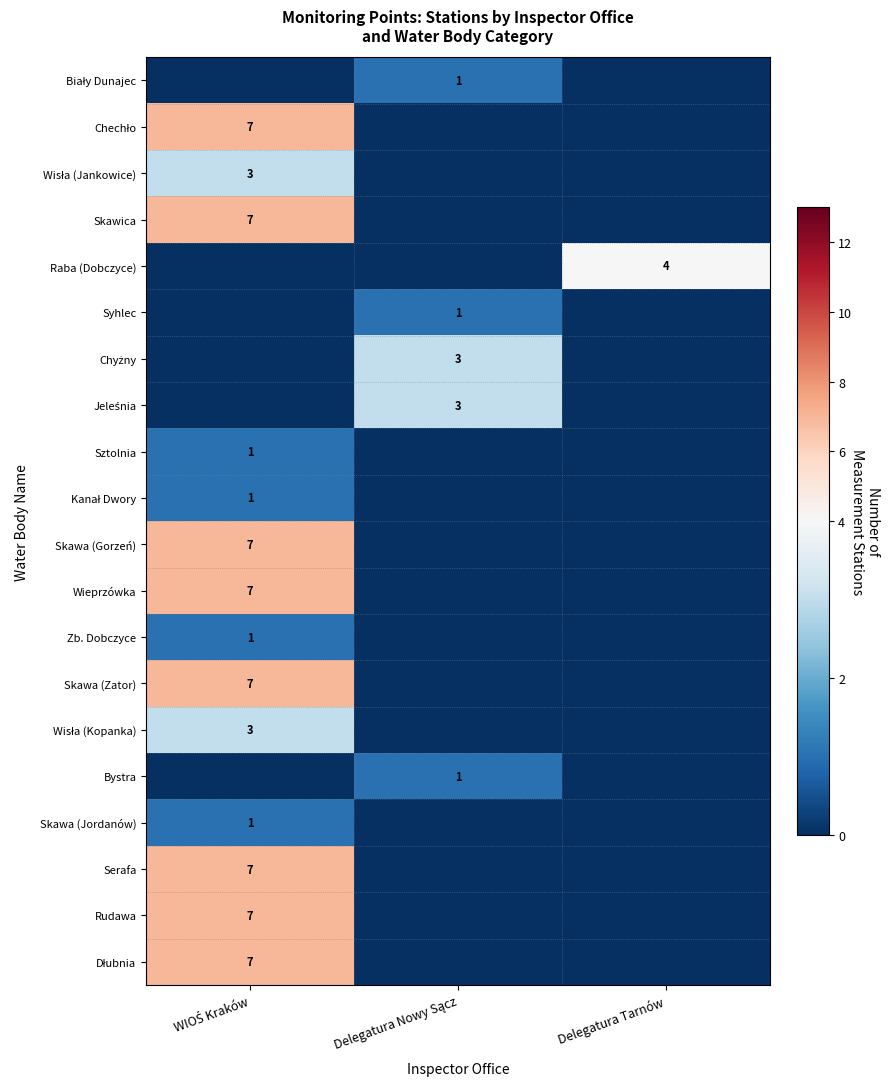

Which series has the largest range (max minus min)?

Chechło